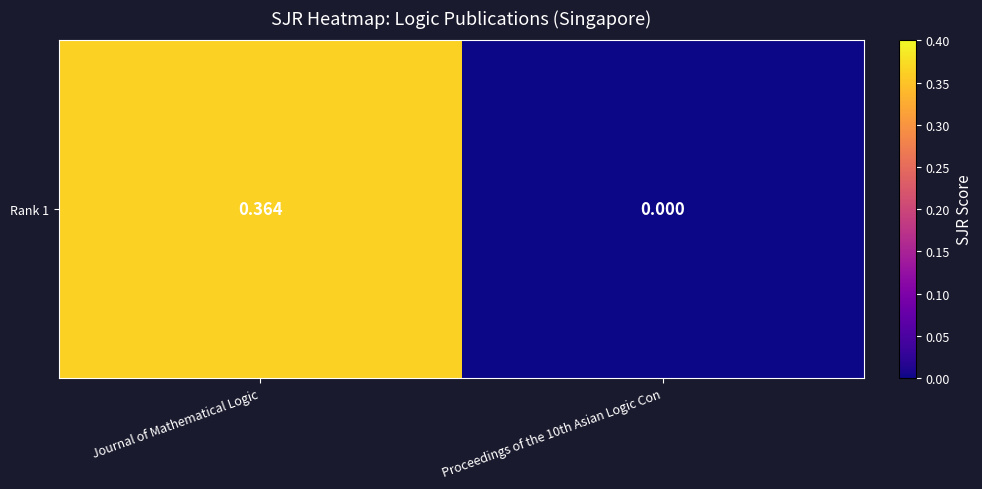

The value at Journal of Mathematical Logic is 0.2. True or false?

False